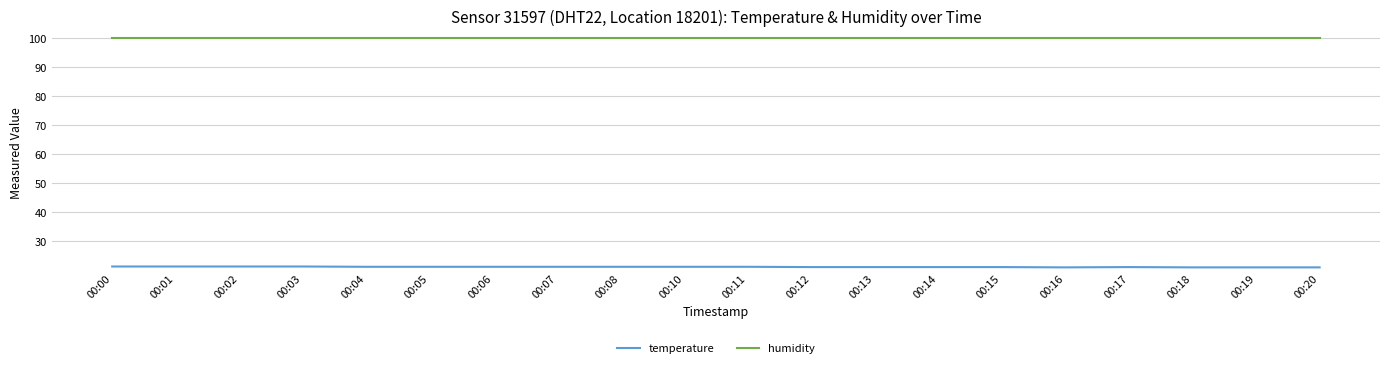

How many lines are shown in the chart?

2